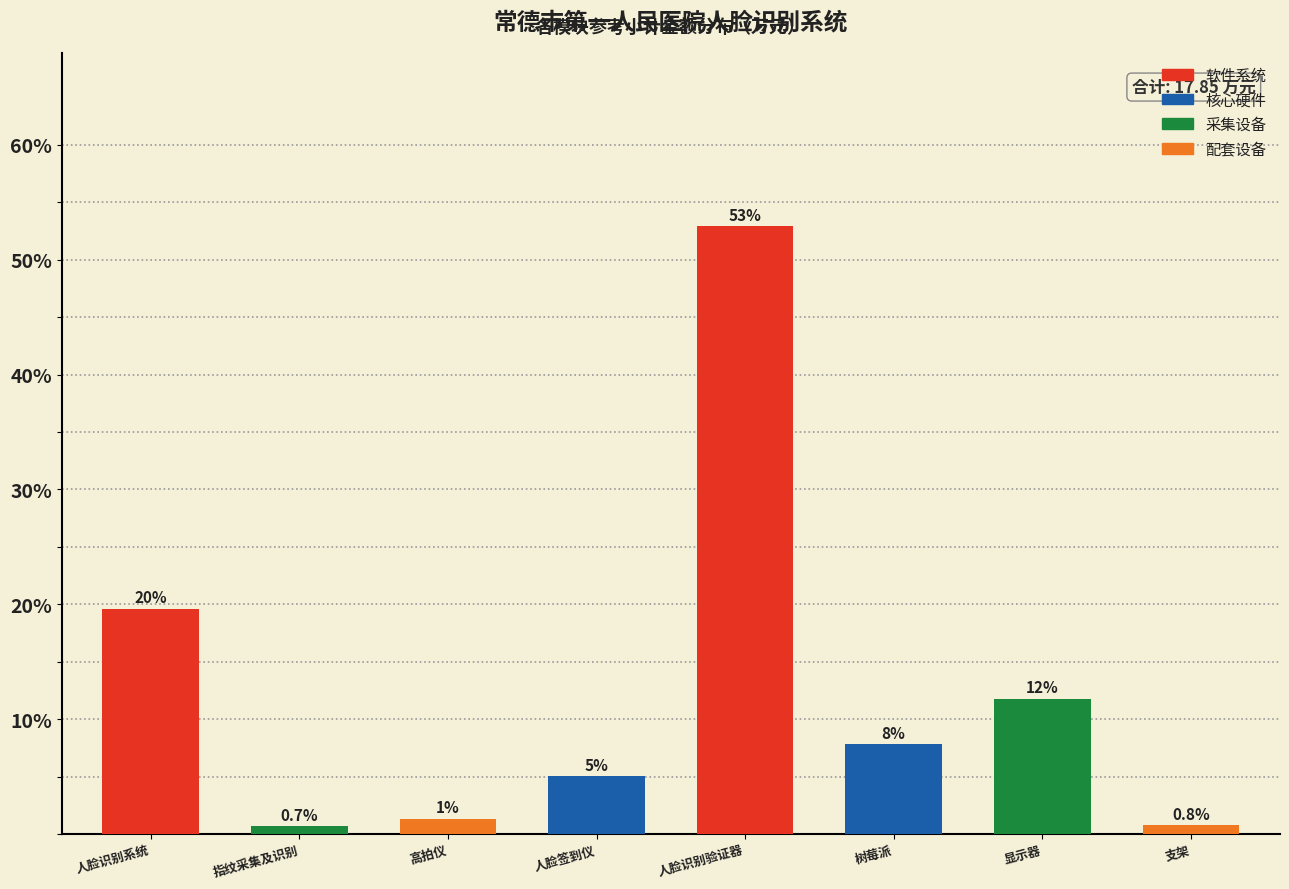

Between 指纹采集及识别 and 人脸签到仪, which is larger?

人脸签到仪